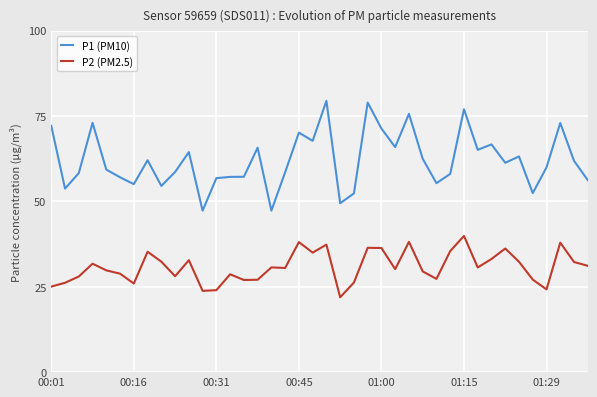

True or false: P2 (PM2.5) and P1 (PM10) cross at least once.

False